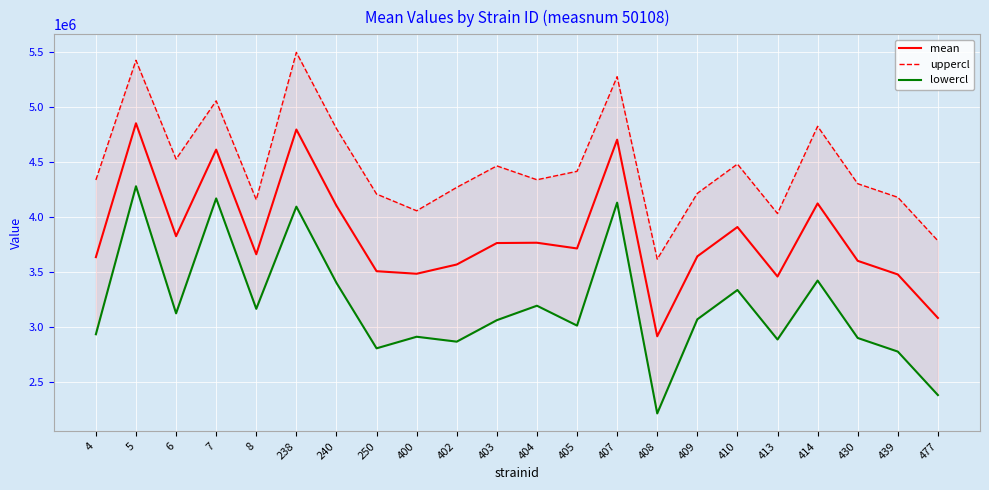

Reading left to right, list all the values displayed in this chart.

mean: 3633528.5	4851602.3	3823859.8	4611687.3	3659398.4	4794771.5	4101146.2	3505521.8	3482223.9	3566358.9	3761750.1	3764461.4	3712409.8	4702378.3	2913105.0	3640655.7	3907364.5	3457061.7	4122109.0	3599782.9	3475955.1	3080112.9
uppercl: 4335459.6	5424726.6	4525790.9	5055627.5	4155738.7	5496702.6	4803077.4	4207452.9	4055348.2	4268290.0	4463681.3	4337585.7	4414340.9	5275502.7	3615036.1	4213780.0	4480488.9	4030186.1	4824040.1	4301714.0	4177886.3	3782044.0
lowercl: 2931597.4	4278477.9	3121928.6	4167747.0	3163058.1	4092840.4	3399215.1	2803590.6	2909099.5	2864427.8	3059819.0	3191337.0	3010478.6	4129254.0	2211173.9	3067531.3	3334240.2	2883937.3	3420177.9	2897851.8	2774024.0	2378181.8